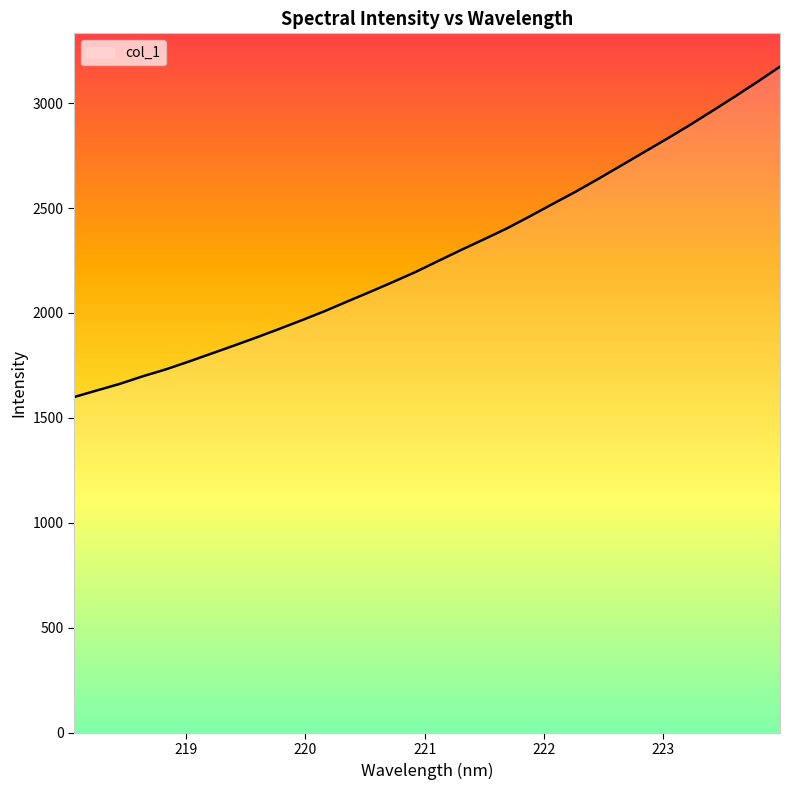

What is the sum of all values?

72967.5